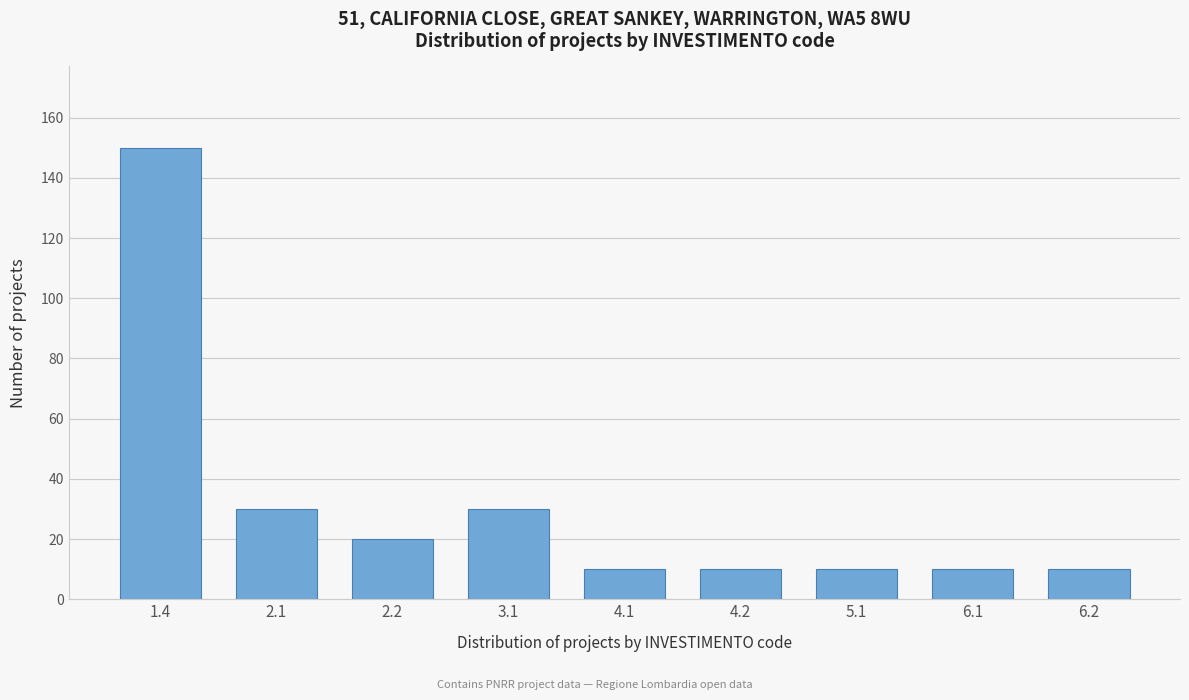

Reading left to right, transcribe all the data shown in this chart.

1.4=150	2.1=30	2.2=20	3.1=30	4.1=10	4.2=10	5.1=10	6.1=10	6.2=10